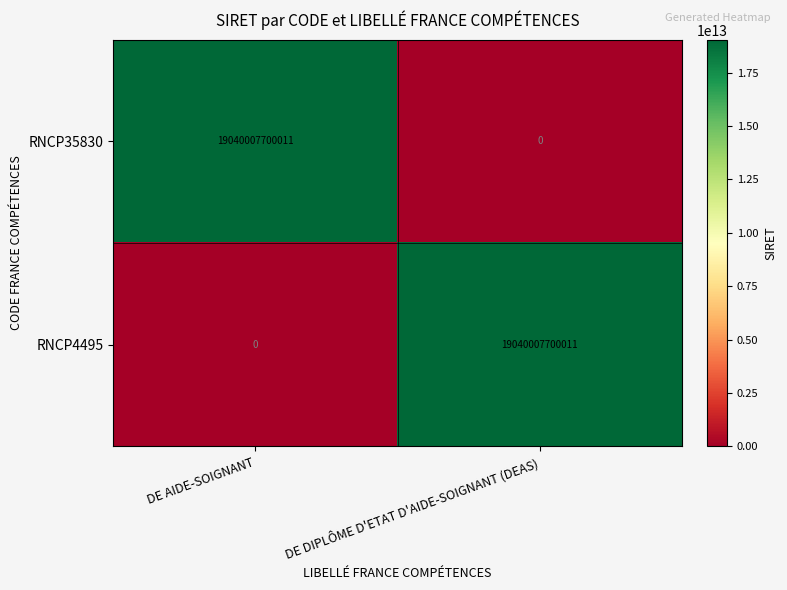

At which label does RNCP4495 reach its peak?

DE DIPLÔME D'ETAT D'AIDE-SOIGNANT (DEAS)